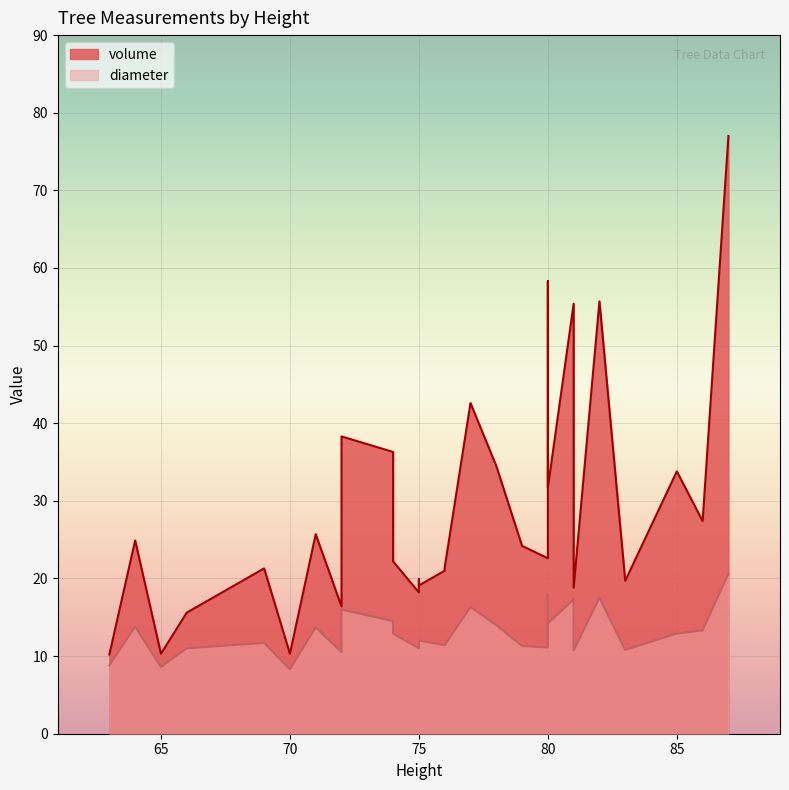

At how many categories does at least one series exceed 65?

1